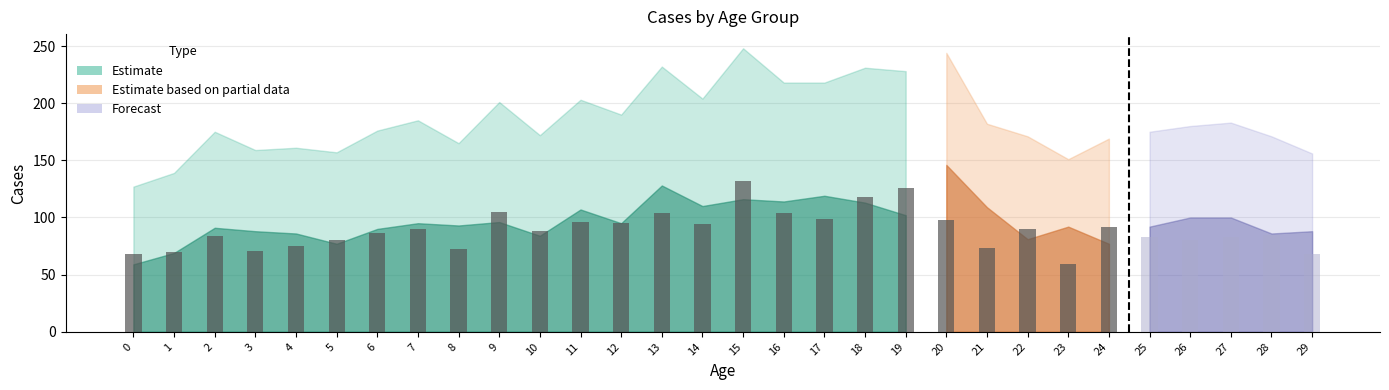

What is the sum of the Female values at 29 and 16?

172